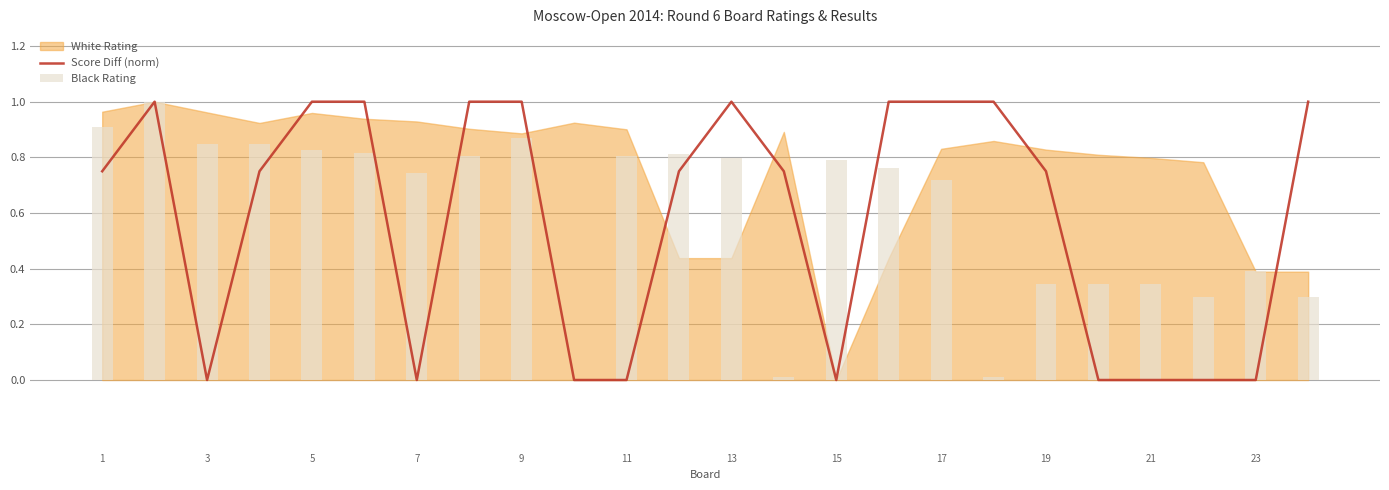

What is the sum of all Black Rating values?

14.4